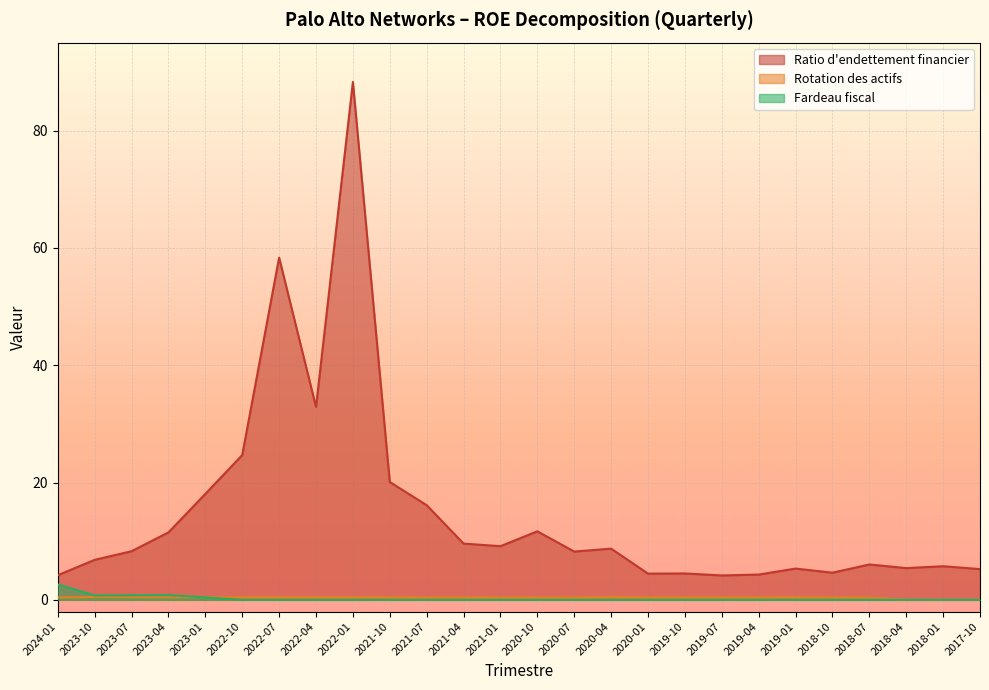

List the series in order of their peak value, lowest first.

Rotation des actifs, Fardeau fiscal, Ratio d'endettement financier